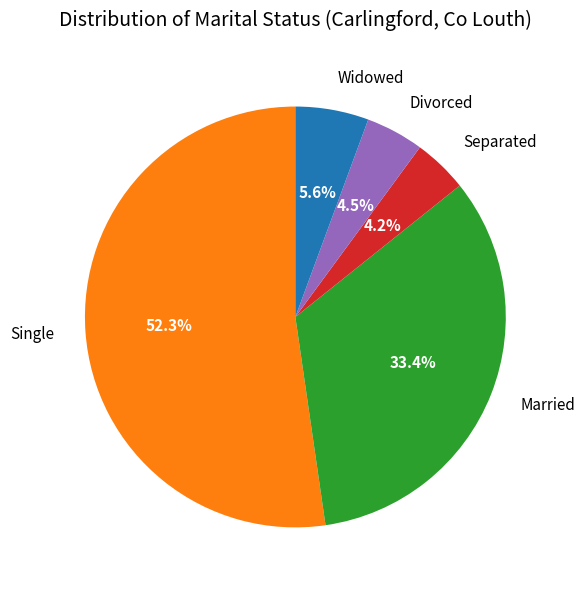

How many slices are in this pie chart?

5